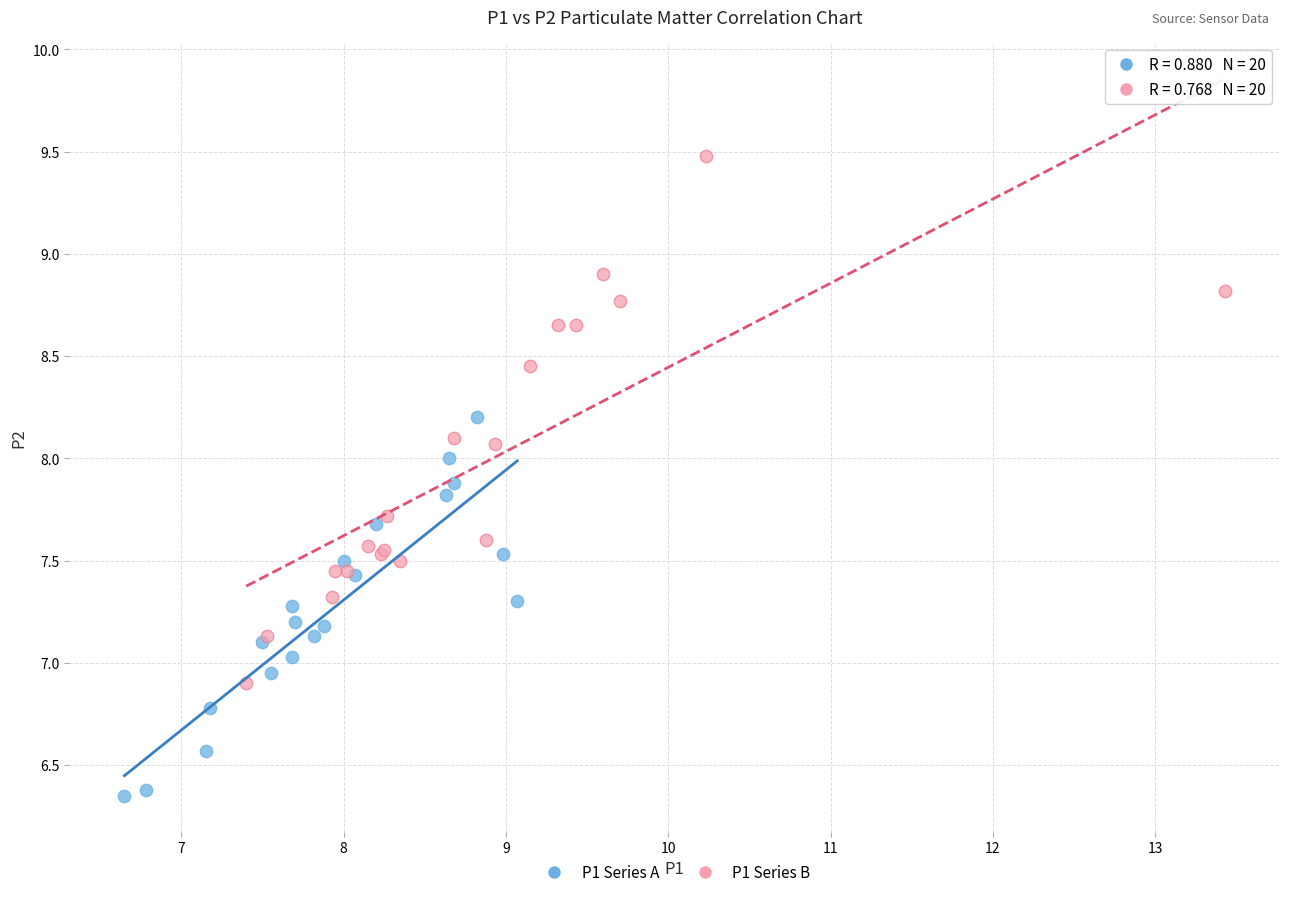

What are all the series names shown in the legend?

P1 Series A, P1 Series B